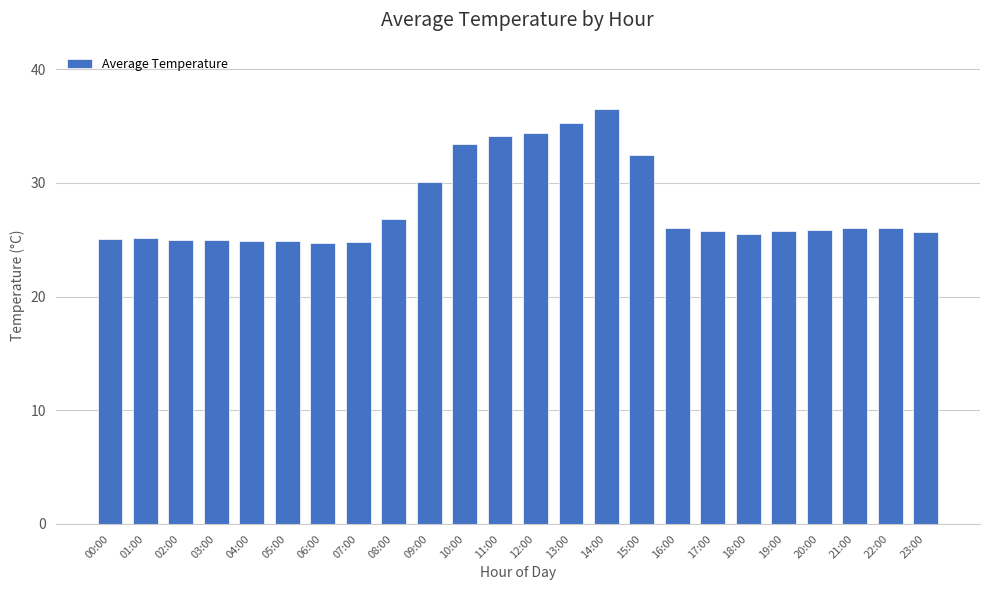

At which category does the chart reach its peak across all series?

14:00